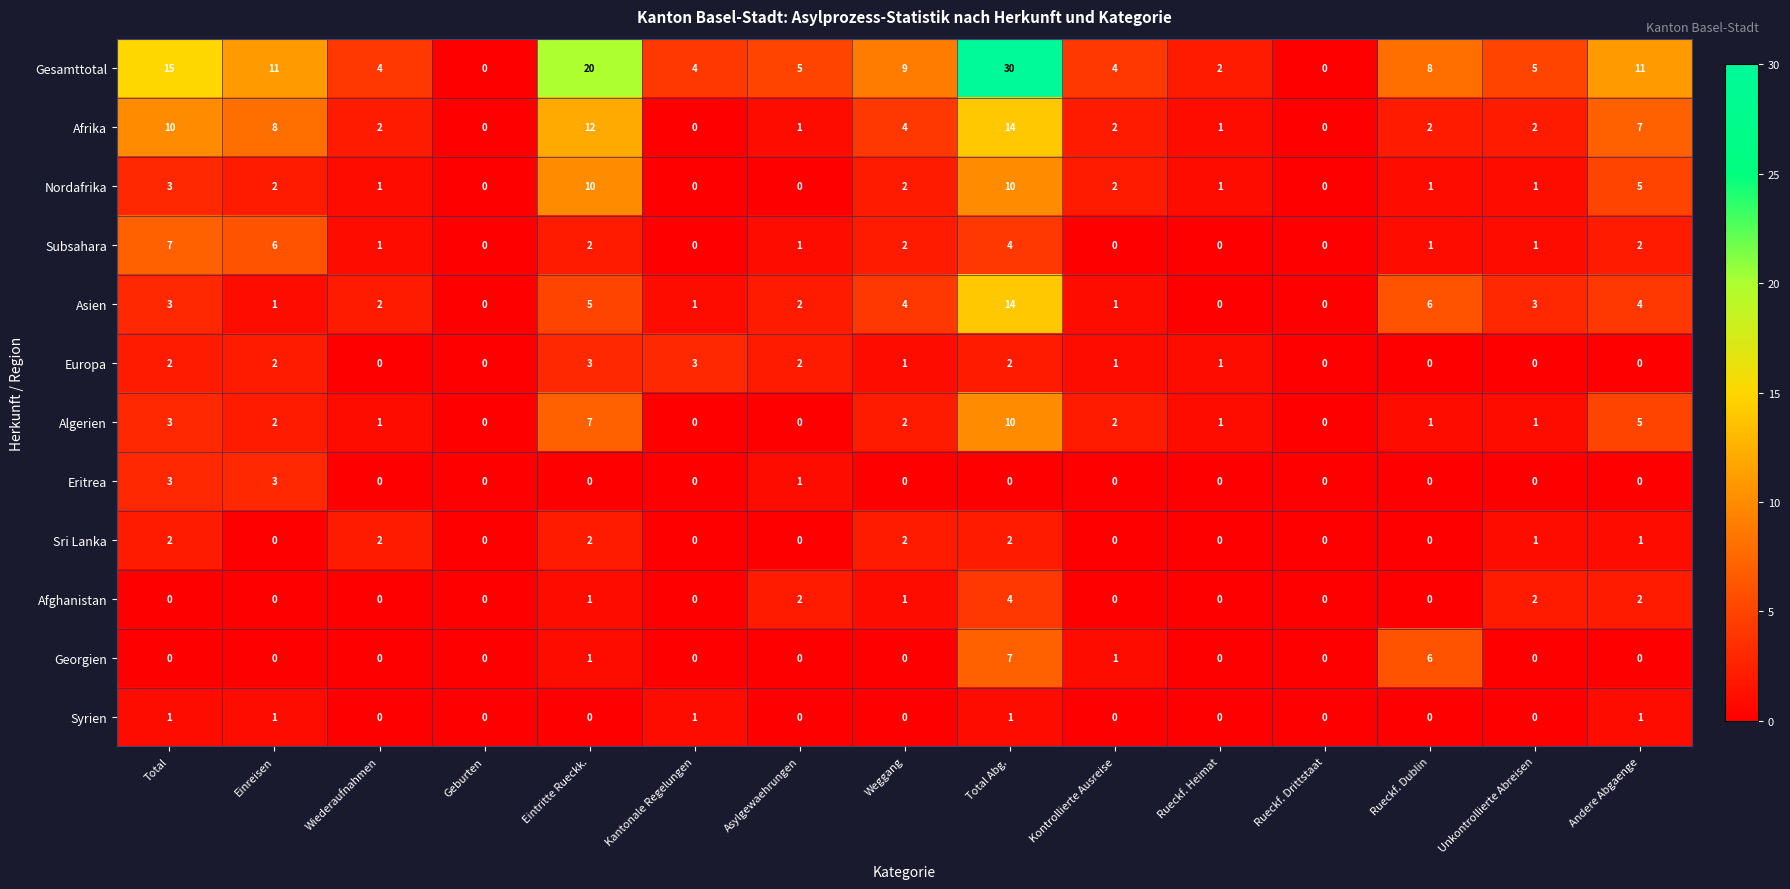

Which category has the highest value across all series?

Total Abg.